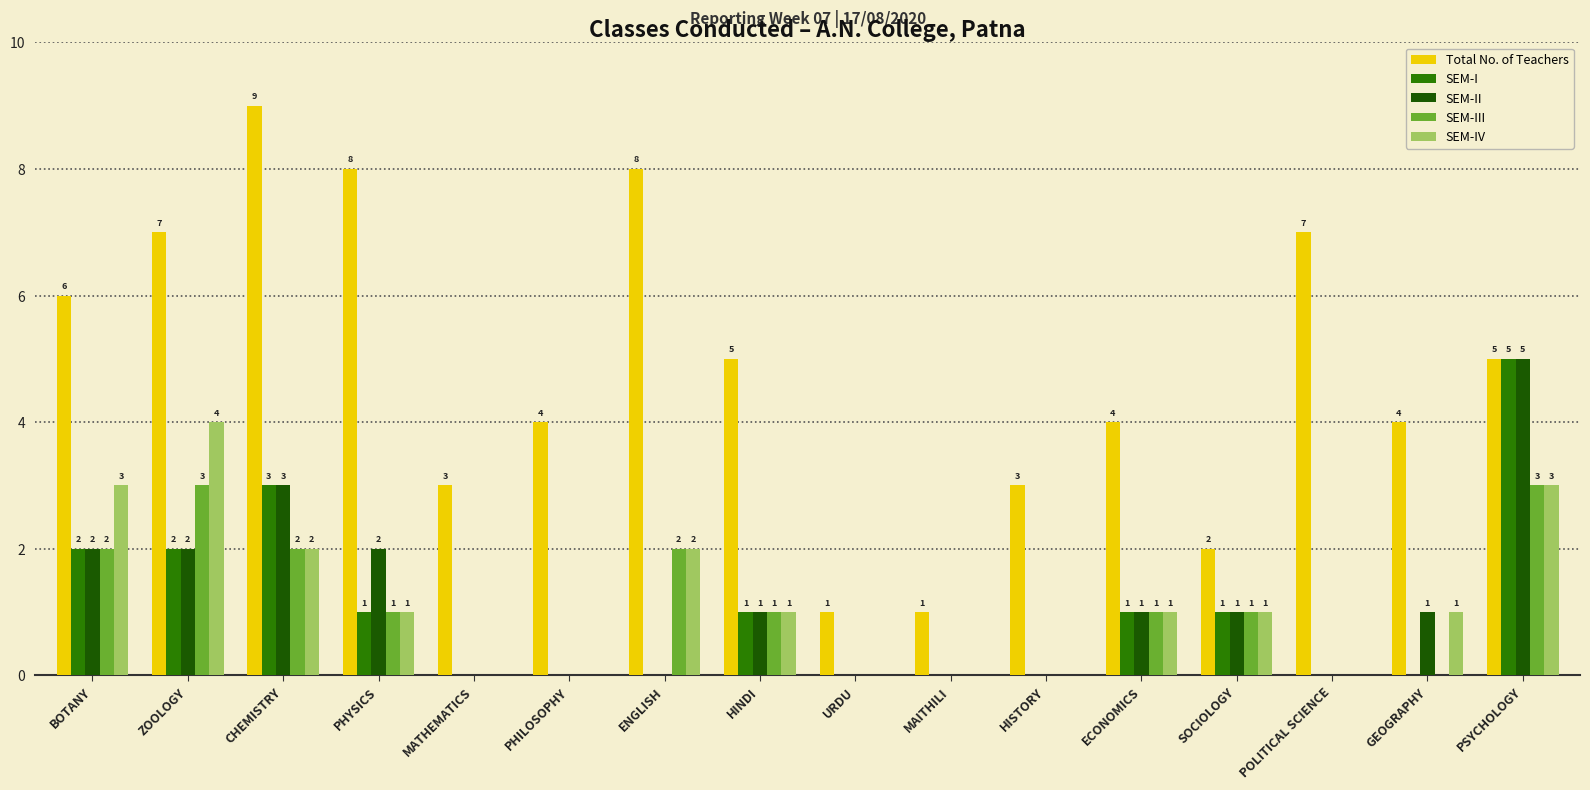

Reading left to right, extract all data points from this chart.

Total No. of Teachers: BOTANY=6	ZOOLOGY=7	CHEMISTRY=9	PHYSICS=8	MATHEMATICS=3	PHILOSOPHY=4	ENGLISH=8	HINDI=5	URDU=1	MAITHILI=1	HISTORY=3	ECONOMICS=4	SOCIOLOGY=2	POLITICAL SCIENCE=7	GEOGRAPHY=4	PSYCHOLOGY=5
SEM-I: BOTANY=2	ZOOLOGY=2	CHEMISTRY=3	PHYSICS=1	MATHEMATICS=0	PHILOSOPHY=0	ENGLISH=0	HINDI=1	URDU=0	MAITHILI=0	HISTORY=0	ECONOMICS=1	SOCIOLOGY=1	POLITICAL SCIENCE=0	GEOGRAPHY=0	PSYCHOLOGY=5
SEM-II: BOTANY=2	ZOOLOGY=2	CHEMISTRY=3	PHYSICS=2	MATHEMATICS=0	PHILOSOPHY=0	ENGLISH=0	HINDI=1	URDU=0	MAITHILI=0	HISTORY=0	ECONOMICS=1	SOCIOLOGY=1	POLITICAL SCIENCE=0	GEOGRAPHY=1	PSYCHOLOGY=5
SEM-III: BOTANY=2	ZOOLOGY=3	CHEMISTRY=2	PHYSICS=1	MATHEMATICS=0	PHILOSOPHY=0	ENGLISH=2	HINDI=1	URDU=0	MAITHILI=0	HISTORY=0	ECONOMICS=1	SOCIOLOGY=1	POLITICAL SCIENCE=0	GEOGRAPHY=0	PSYCHOLOGY=3
SEM-IV: BOTANY=3	ZOOLOGY=4	CHEMISTRY=2	PHYSICS=1	MATHEMATICS=0	PHILOSOPHY=0	ENGLISH=2	HINDI=1	URDU=0	MAITHILI=0	HISTORY=0	ECONOMICS=1	SOCIOLOGY=1	POLITICAL SCIENCE=0	GEOGRAPHY=1	PSYCHOLOGY=3